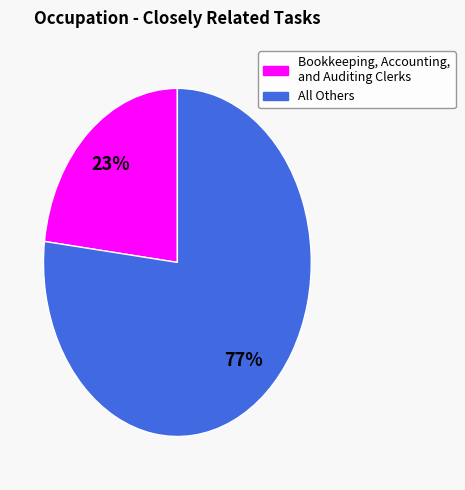

Does any single category account for the majority?

Yes